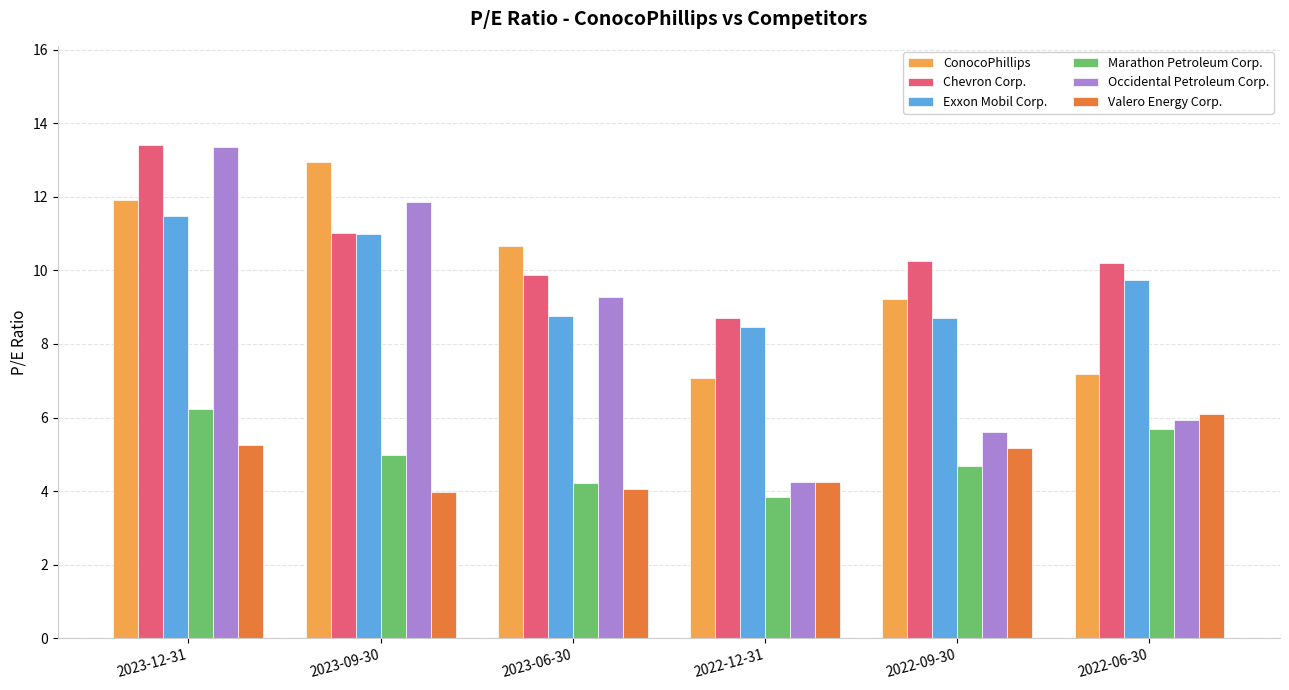

What is the value of the ConocoPhillips bar at the 5th from the left?

9.2